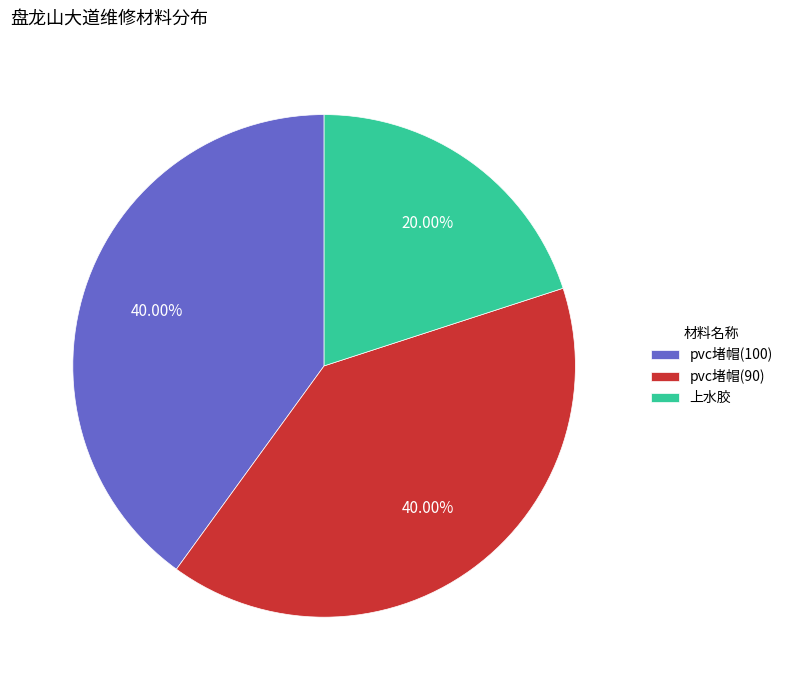

Does 上水胶 represent more than half of the total?

No